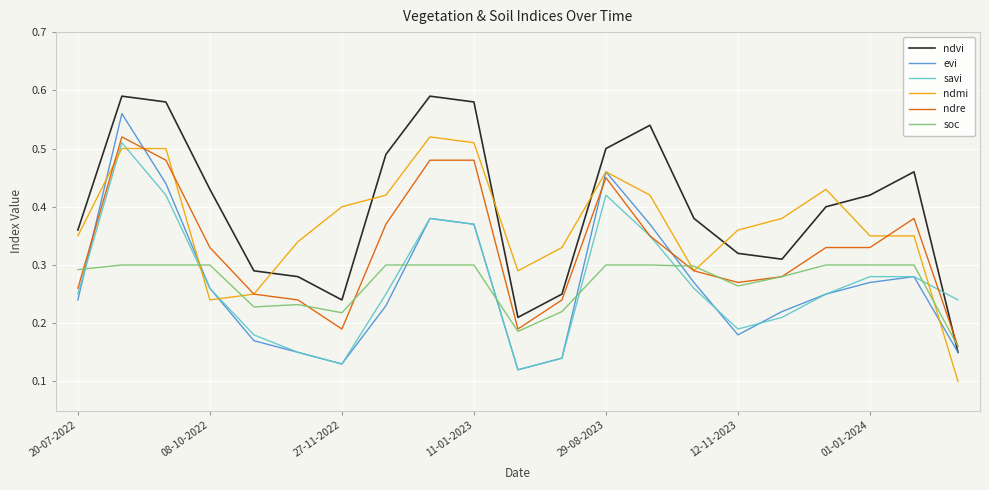

Which series has the largest total across all categories?

ndvi